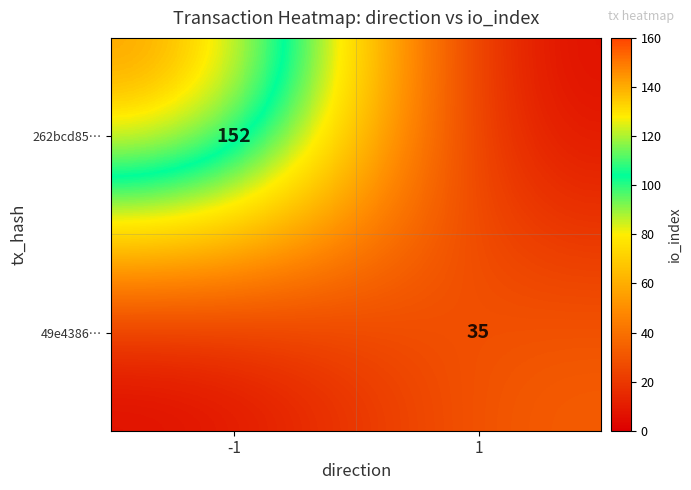

Is the value of 262bcd85… at -1 greater than the value of 49e4386… at 1?

Yes